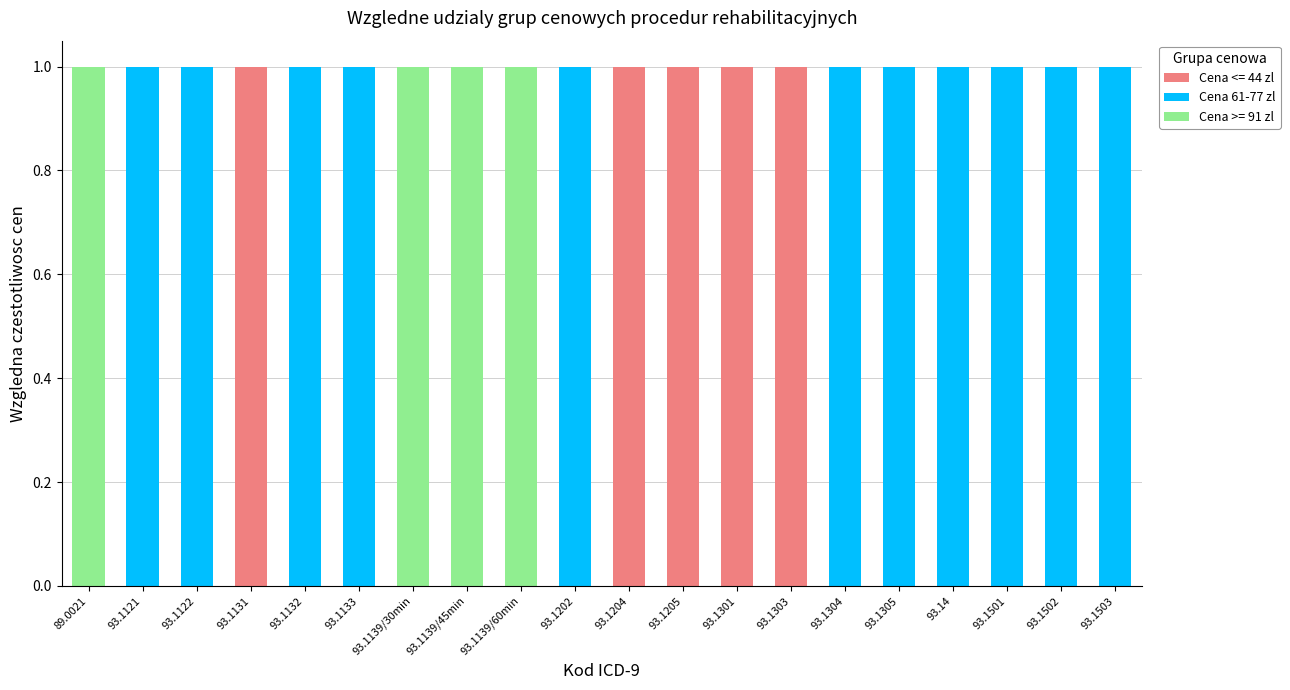

The value of Cena <= 44 zl at 93.1121 is 0. True or false?

True